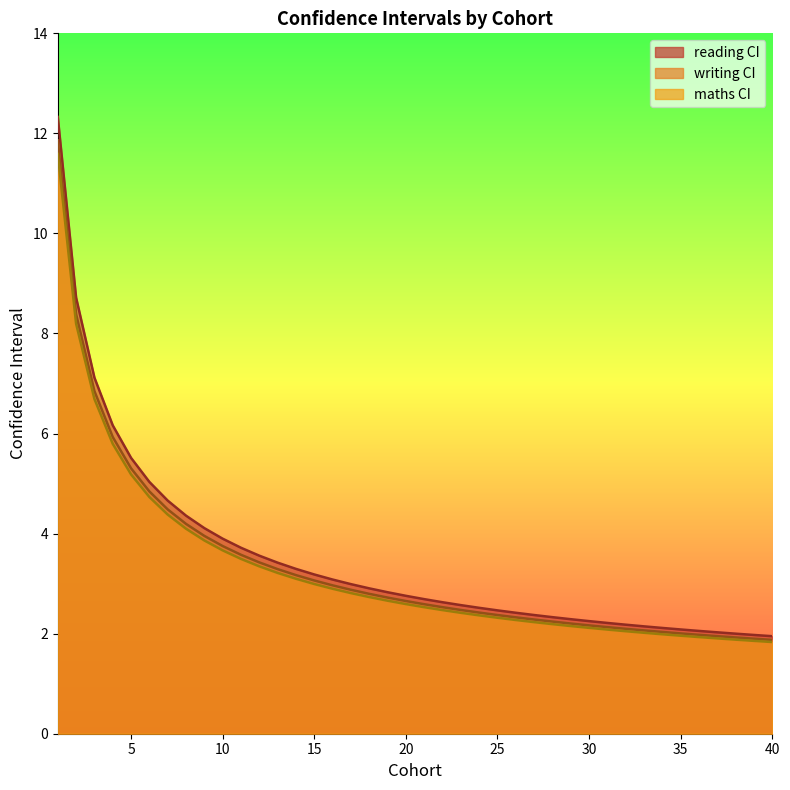

True or false: maths CI has more than 0 points higher than both neighbors.

False